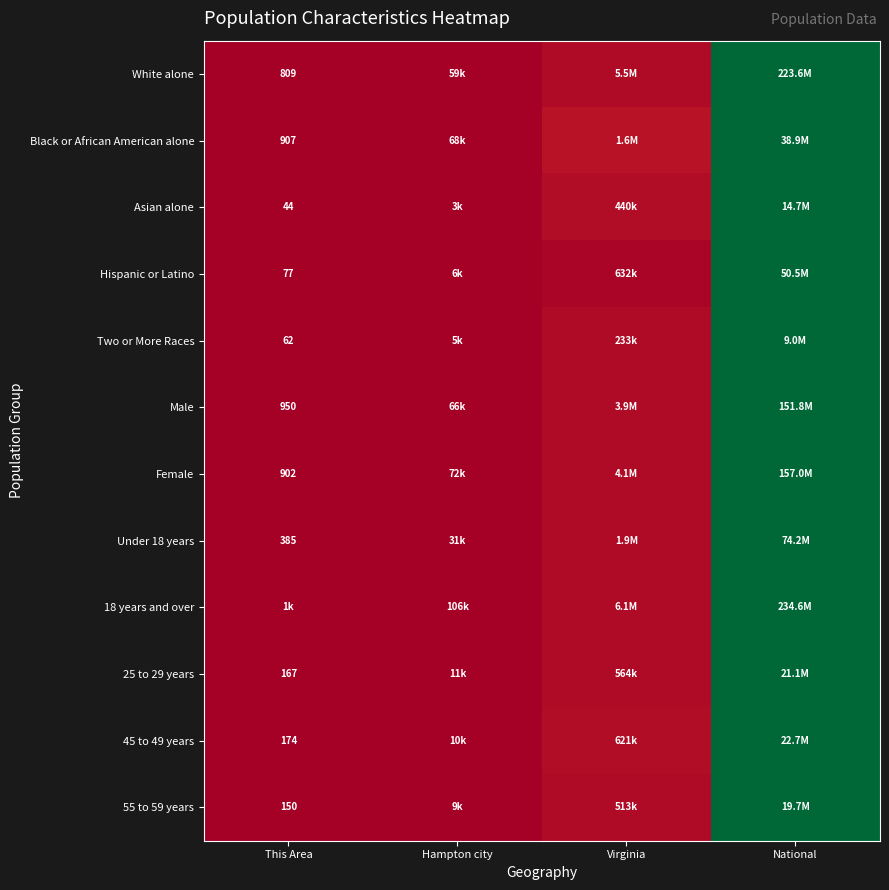

Is it true that Under 18 years equals 0.0 at Hampton city?

False